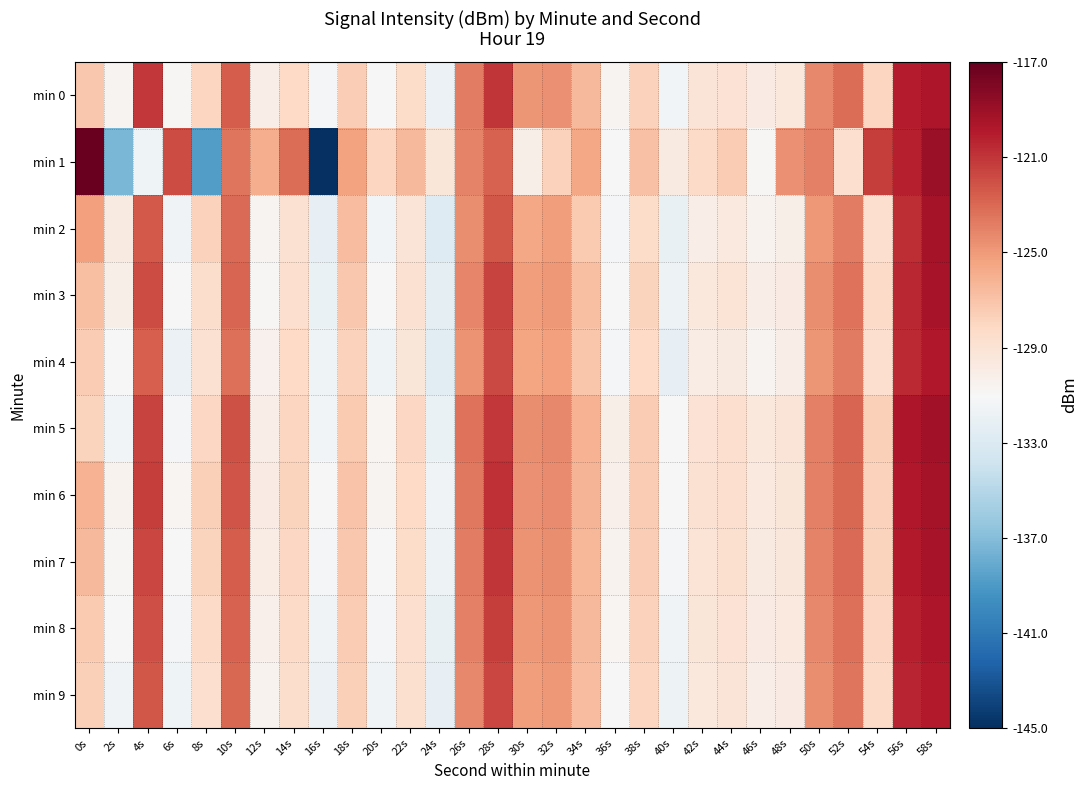

Reading left to right, list all the values displayed in this chart.

min 0: 0s=-127.2	2s=-130.6	4s=-121.1	6s=-130.9	8s=-128.0	10s=-122.5	12s=-130.1	14s=-128.2	16s=-131.3	18s=-127.6	20s=-130.9	22s=-128.5	24s=-131.8	26s=-123.9	28s=-121.0	30s=-124.9	32s=-124.6	34s=-126.5	36s=-130.6	38s=-127.8	40s=-131.4	42s=-129.2	44s=-128.9	46s=-129.8	48s=-129.5	50s=-124.2	52s=-123.2	54s=-128.0	56s=-120.0	58s=-119.7
min 1: 0s=-117.1	2s=-137.4	4s=-131.6	6s=-121.8	8s=-138.8	10s=-123.5	12s=-125.9	14s=-123.2	16s=-145.4	18s=-125.4	20s=-128.0	22s=-126.5	24s=-129.3	26s=-124.1	28s=-122.7	30s=-130.2	32s=-127.8	34s=-125.6	36s=-131.1	38s=-126.9	40s=-129.7	42s=-128.3	44s=-127.5	46s=-130.8	48s=-124.6	50s=-123.9	52s=-128.7	54s=-121.3	56s=-120.1	58s=-118.9
min 2: 0s=-125.3	2s=-129.7	4s=-122.4	6s=-131.5	8s=-127.8	10s=-123.1	12s=-130.6	14s=-128.9	16s=-132.1	18s=-126.7	20s=-131.4	22s=-129.2	24s=-132.8	26s=-124.5	28s=-122.3	30s=-125.6	32s=-125.1	34s=-127.3	36s=-131.2	38s=-128.4	40s=-132.0	42s=-130.1	44s=-129.6	46s=-130.5	48s=-130.2	50s=-124.9	52s=-123.8	54s=-128.7	56s=-120.7	58s=-119.3
min 3: 0s=-126.8	2s=-130.2	4s=-121.9	6s=-131.1	8s=-128.5	10s=-122.8	12s=-130.8	14s=-128.7	16s=-131.9	18s=-127.2	20s=-131.1	22s=-128.9	24s=-132.3	26s=-124.2	28s=-121.5	30s=-125.2	32s=-124.9	34s=-126.8	36s=-130.9	38s=-127.9	40s=-131.7	42s=-129.5	44s=-129.1	46s=-130.1	48s=-129.8	50s=-124.5	52s=-123.4	54s=-128.3	56s=-120.4	58s=-119.5
min 4: 0s=-127.5	2s=-131.0	4s=-122.6	6s=-131.8	8s=-128.9	10s=-123.3	12s=-130.4	14s=-128.2	16s=-131.6	18s=-127.8	20s=-131.6	22s=-129.3	24s=-132.5	26s=-124.7	28s=-121.8	30s=-125.5	32s=-125.3	34s=-127.1	36s=-131.3	38s=-128.2	40s=-132.2	42s=-130.0	44s=-129.7	46s=-130.6	48s=-130.1	50s=-124.8	52s=-123.7	54s=-128.6	56s=-120.6	58s=-119.8
min 5: 0s=-127.9	2s=-131.4	4s=-121.5	6s=-131.2	8s=-128.1	10s=-122.1	12s=-130.1	14s=-128.0	16s=-131.4	18s=-127.3	20s=-130.7	22s=-128.1	24s=-131.9	26s=-123.4	28s=-121.1	30s=-124.5	32s=-124.3	34s=-126.1	36s=-130.2	38s=-127.4	40s=-131.0	42s=-129.0	44s=-128.6	46s=-129.5	48s=-129.2	50s=-123.9	52s=-122.8	54s=-127.7	56s=-119.7	58s=-119.2
min 6: 0s=-126.1	2s=-130.5	4s=-121.3	6s=-130.7	8s=-127.7	10s=-122.2	12s=-129.8	14s=-127.9	16s=-131.0	18s=-127.0	20s=-130.6	22s=-128.2	24s=-131.5	26s=-123.6	28s=-120.8	30s=-124.6	32s=-124.4	34s=-126.2	36s=-130.3	38s=-127.5	40s=-131.1	42s=-128.9	44s=-128.7	46s=-129.6	48s=-129.3	50s=-124.0	52s=-123.0	54s=-127.8	56s=-119.8	58s=-119.4
min 7: 0s=-126.5	2s=-130.8	4s=-121.7	6s=-131.0	8s=-127.9	10s=-122.5	12s=-130.0	14s=-128.1	16s=-131.2	18s=-127.2	20s=-130.9	22s=-128.4	24s=-131.7	26s=-123.8	28s=-121.0	30s=-124.7	32s=-124.5	34s=-126.3	36s=-130.5	38s=-127.6	40s=-131.3	42s=-129.1	44s=-128.8	46s=-129.7	48s=-129.4	50s=-124.1	52s=-123.1	54s=-127.9	56s=-119.9	58s=-119.5
min 8: 0s=-127.3	2s=-131.1	4s=-122.0	6s=-131.3	8s=-128.3	10s=-122.7	12s=-130.3	14s=-128.3	16s=-131.5	18s=-127.5	20s=-131.2	22s=-128.6	24s=-132.0	26s=-124.0	28s=-121.3	30s=-124.9	32s=-124.7	34s=-126.5	36s=-130.7	38s=-127.8	40s=-131.5	42s=-129.3	44s=-129.0	46s=-129.9	48s=-129.6	50s=-124.3	52s=-123.3	54s=-128.1	56s=-120.1	58s=-119.7
min 9: 0s=-127.7	2s=-131.5	4s=-122.3	6s=-131.6	8s=-128.6	10s=-123.0	12s=-130.5	14s=-128.5	16s=-131.8	18s=-127.7	20s=-131.5	22s=-128.8	24s=-132.2	26s=-124.3	28s=-121.6	30s=-125.1	32s=-124.9	34s=-126.7	36s=-130.9	38s=-128.0	40s=-131.7	42s=-129.5	44s=-129.2	46s=-130.1	48s=-129.8	50s=-124.5	52s=-123.5	54s=-128.3	56s=-120.3	58s=-119.9